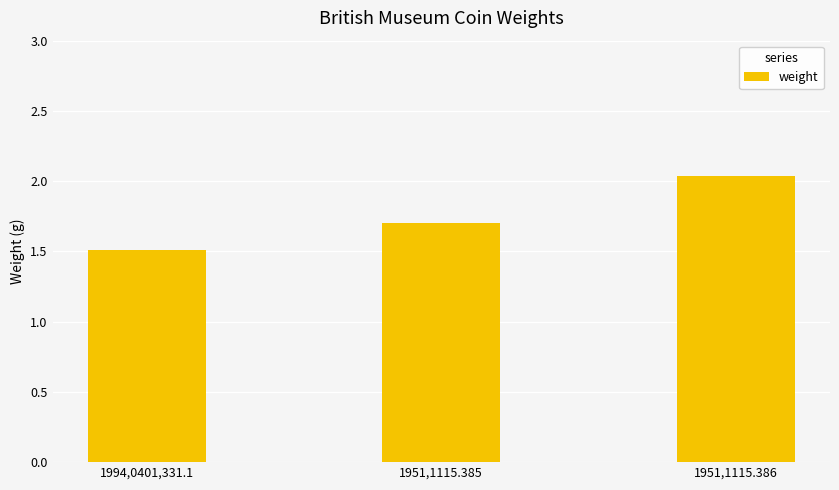

What is the label of the 1st bar from the left?

1994,0401,331.1